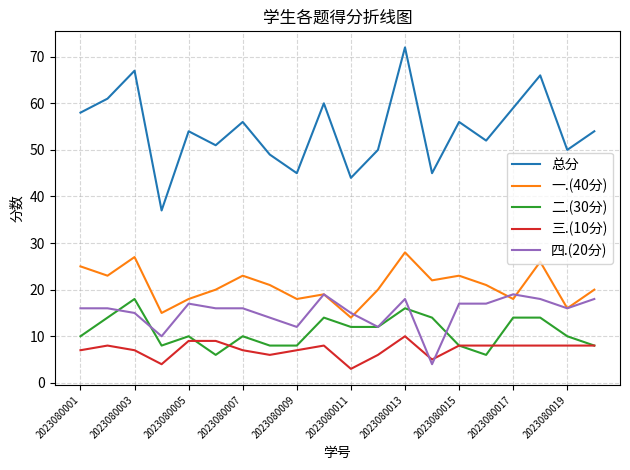

True or false: 总分 and 二.(30分) cross at least once.

False